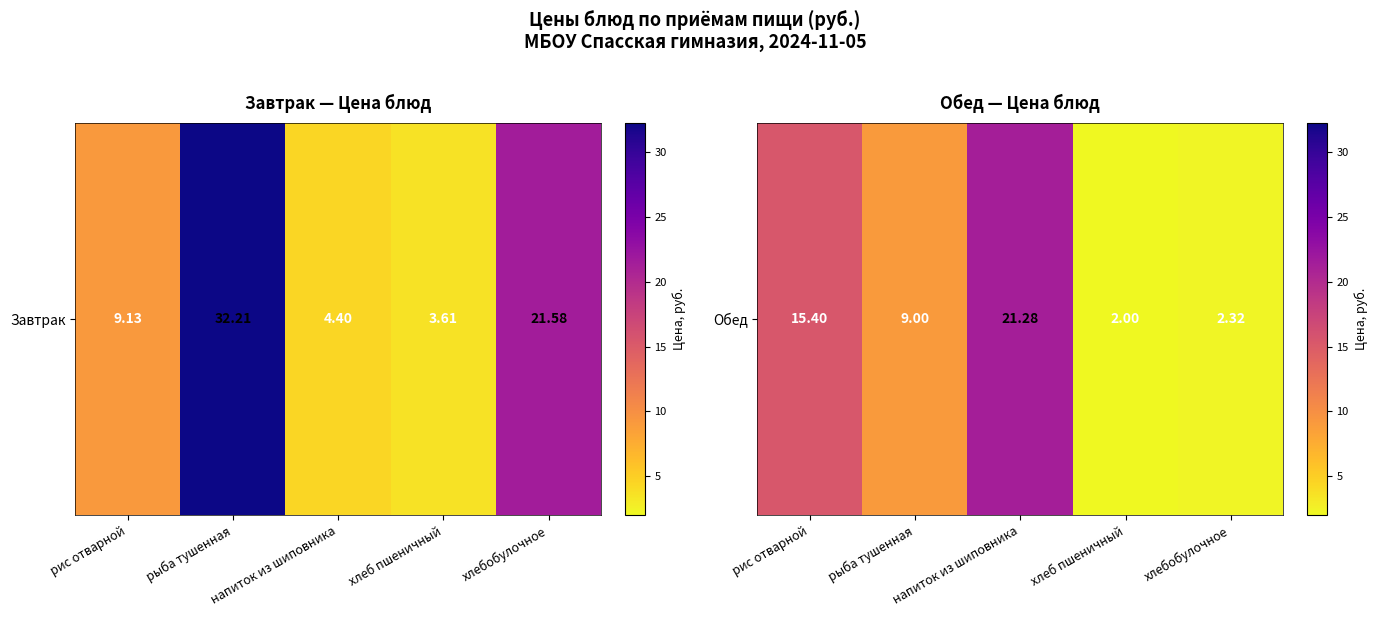

Which category has the highest value across all series?

напиток из шиповника